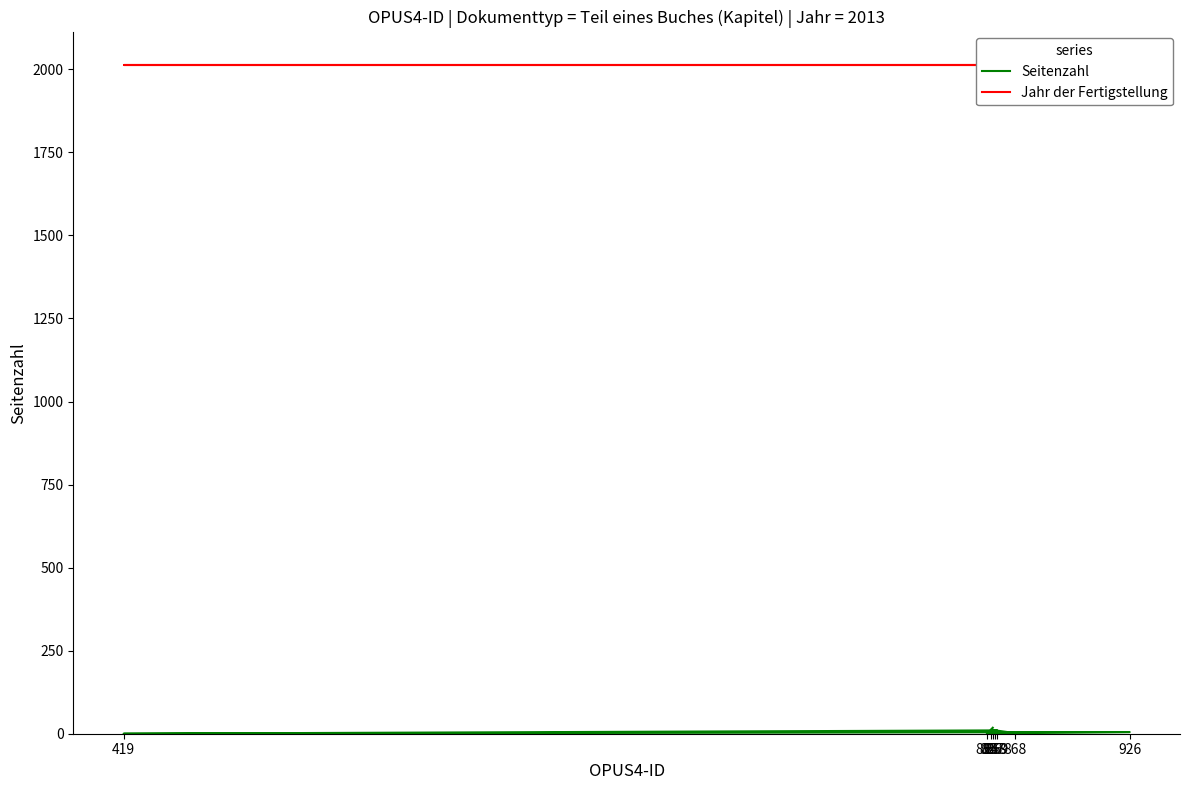

What is the total value across all series at 859?

2023